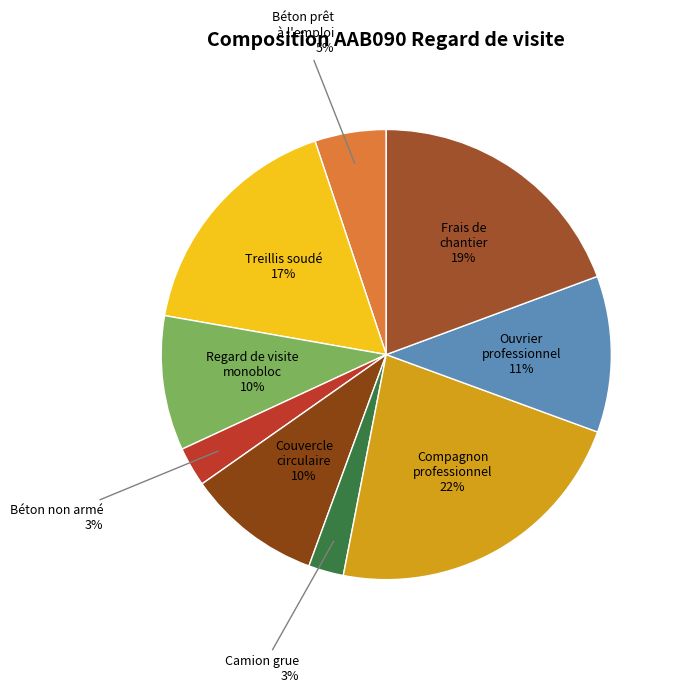

Is Béton prêt à l'emploi the majority of the pie?

No